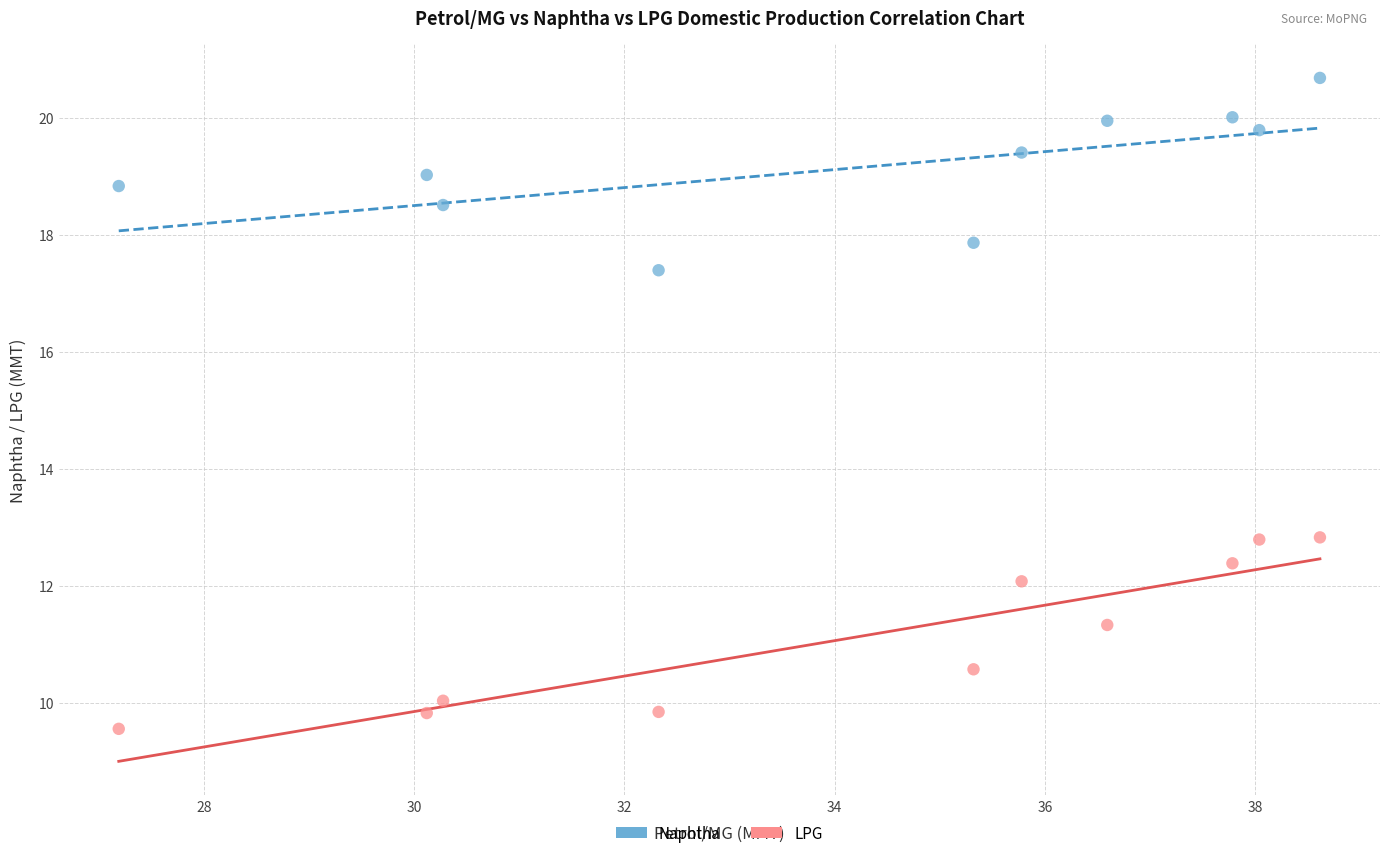

What are all the series names shown in the legend?

Naphtha, LPG